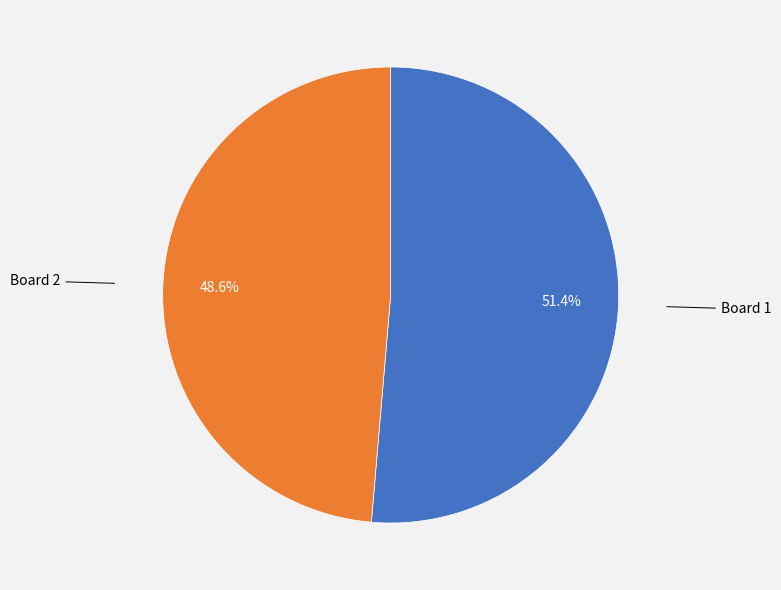

Is there any slice that represents more than half of the pie?

Yes